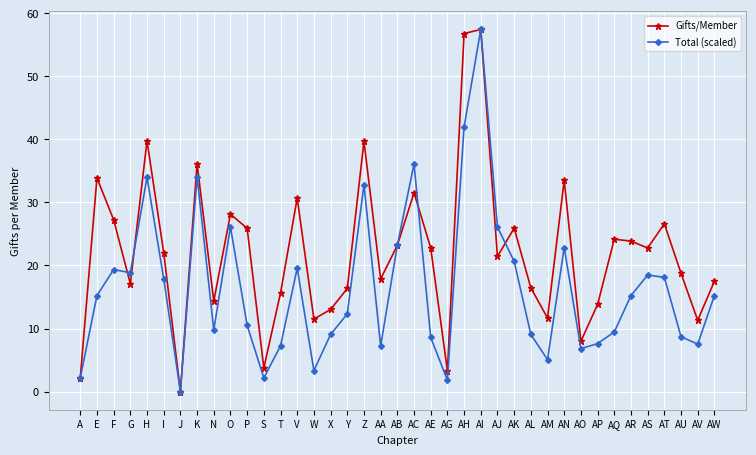

What is the value of the Total (scaled) point at the 16th from the left?

9.1